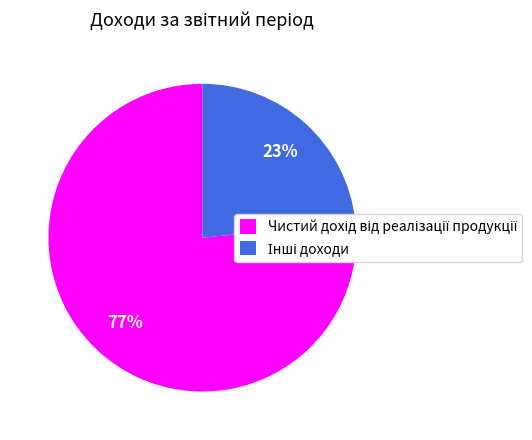

Is there a majority slice in this chart?

Yes